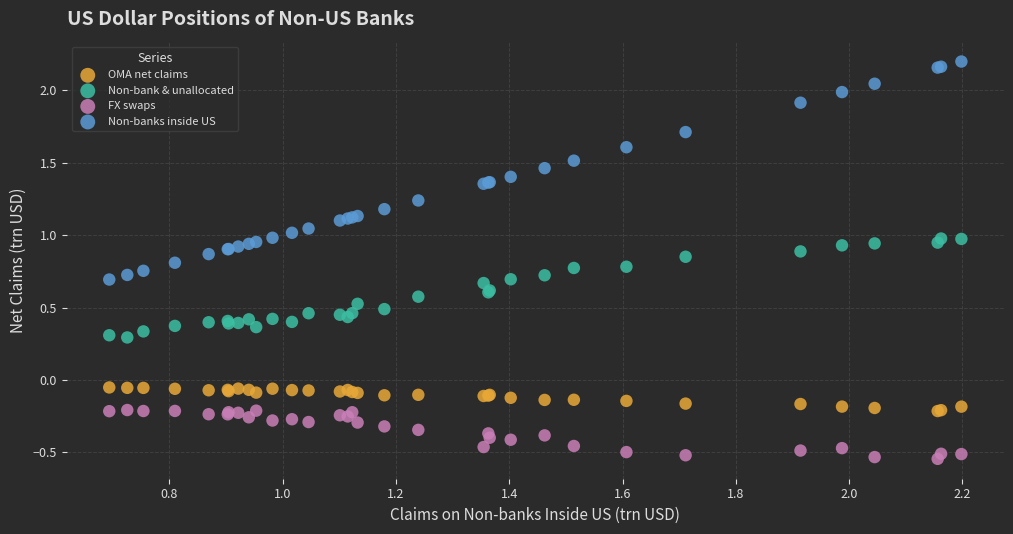

Which series reaches the maximum Y coordinate?

Non-banks inside US